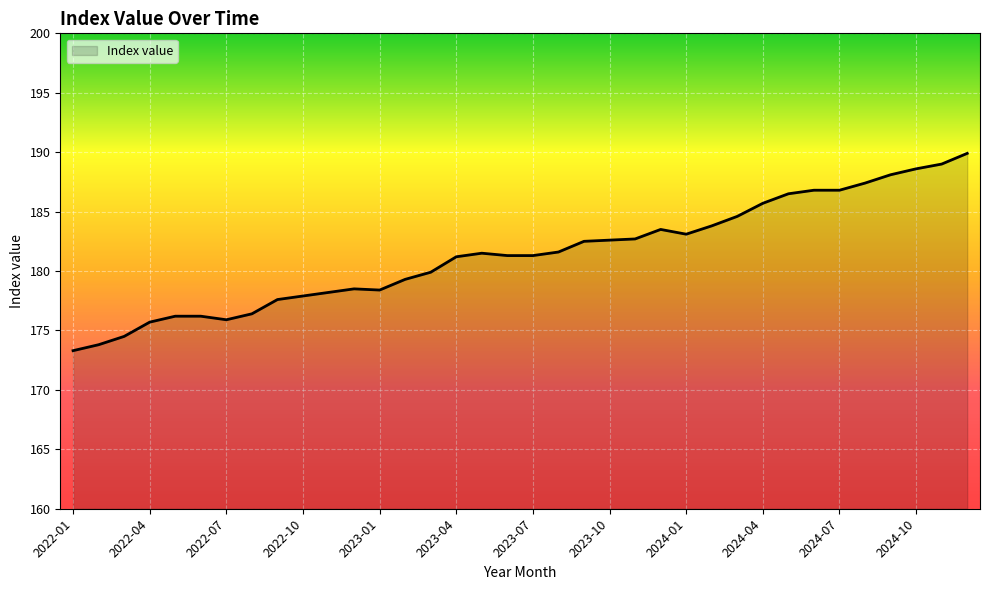

What is the difference between the second highest and minimum values?

15.7